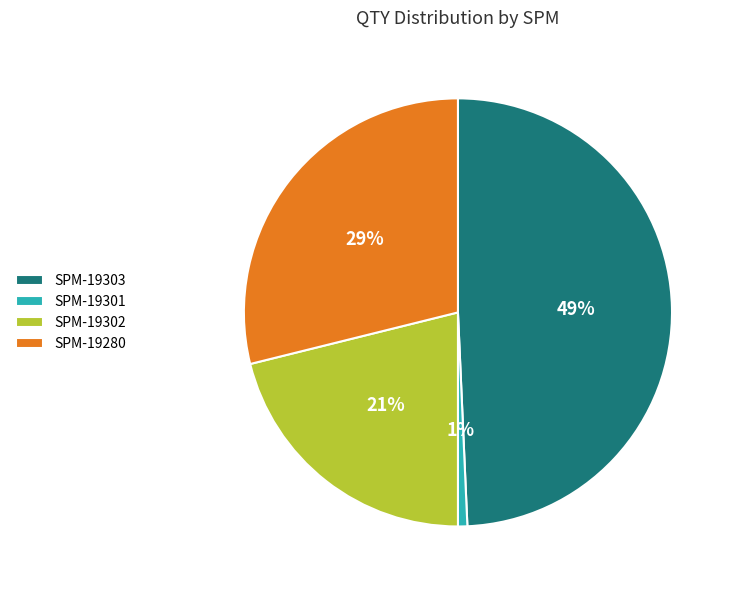

Count the number of slices in the pie.

4